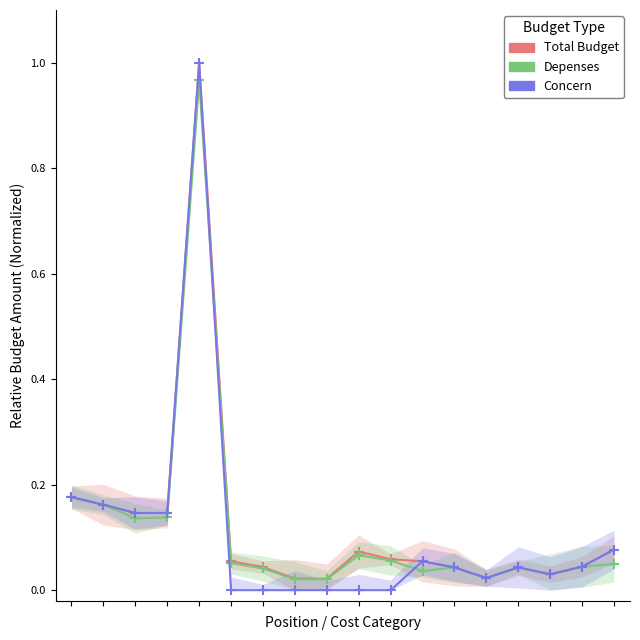

True or false: Total Budget and Concern intersect in this chart.

False